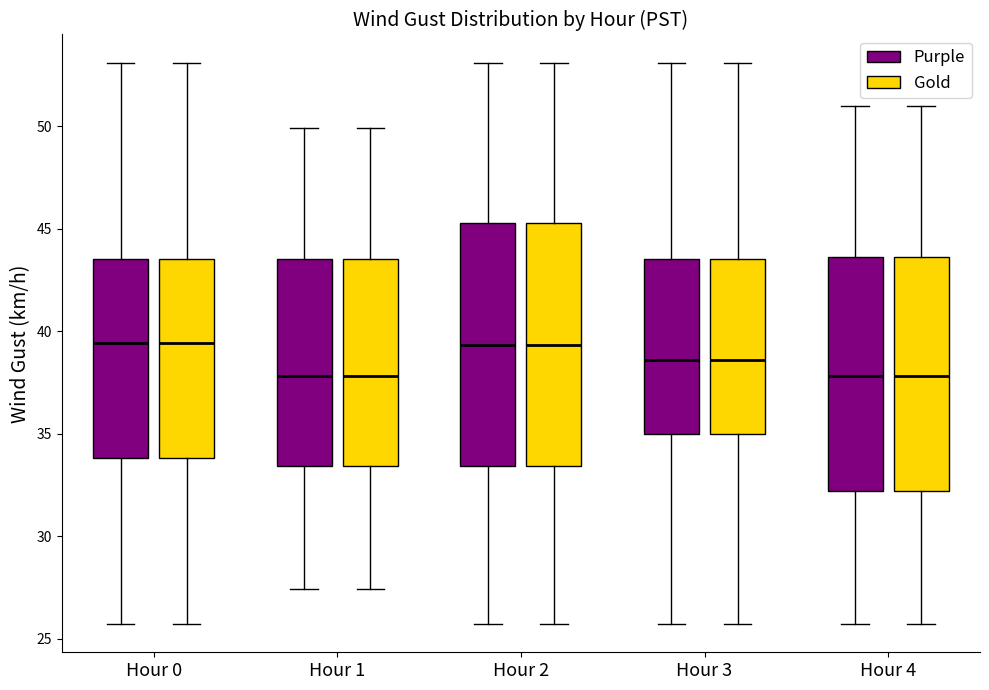

Reading left to right, transcribe this box plot: for each box, give where its median line is, the range the box spans, and where its two whiskers end, as read against the y-axis. The values are not printed on the chart, so give them approximately, as read against the axis.

Hour 0 (Purple): median 39.5, box 34.0 to 43.5, whiskers 25.5 to 53.0
Hour 0 (Gold): median 39.5, box 34.0 to 43.5, whiskers 25.5 to 53.0
Hour 1 (Purple): median 38.0, box 33.5 to 43.5, whiskers 27.5 to 50.0
Hour 1 (Gold): median 38.0, box 33.5 to 43.5, whiskers 27.5 to 50.0
Hour 2 (Purple): median 39.5, box 33.5 to 45.5, whiskers 25.5 to 53.0
Hour 2 (Gold): median 39.5, box 33.5 to 45.5, whiskers 25.5 to 53.0
Hour 3 (Purple): median 38.5, box 35.0 to 43.5, whiskers 25.5 to 53.0
Hour 3 (Gold): median 38.5, box 35.0 to 43.5, whiskers 25.5 to 53.0
Hour 4 (Purple): median 38.0, box 32.0 to 43.5, whiskers 25.5 to 51.0
Hour 4 (Gold): median 38.0, box 32.0 to 43.5, whiskers 25.5 to 51.0